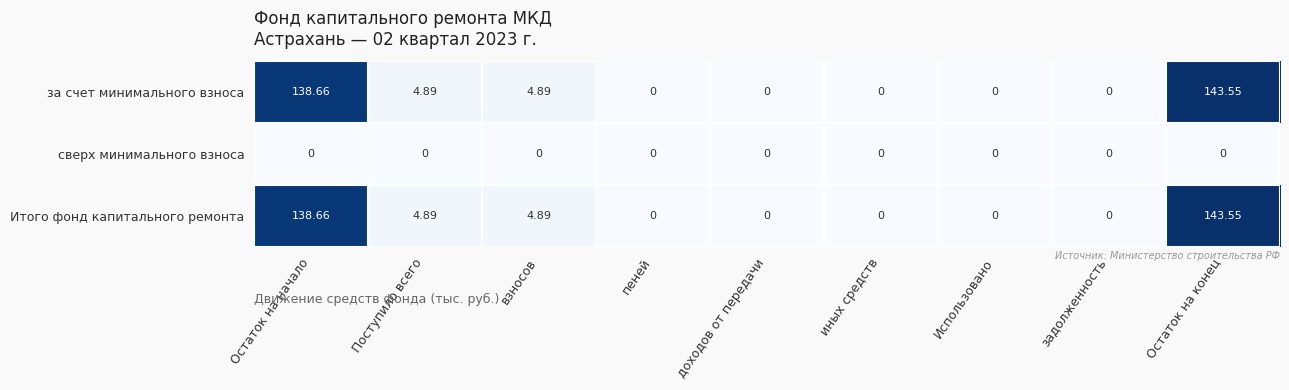

At which category is the sum across all series the highest?

Остаток на конец